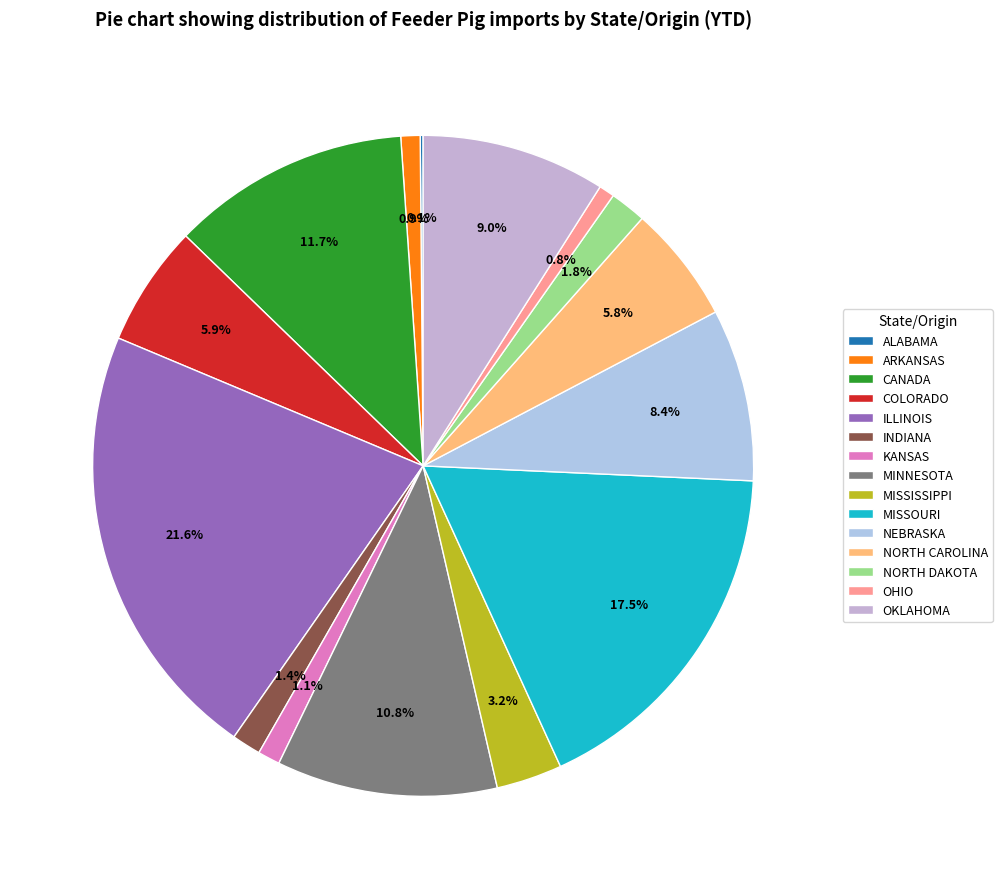

What portion of the pie excludes OKLAHOMA?

91.0%